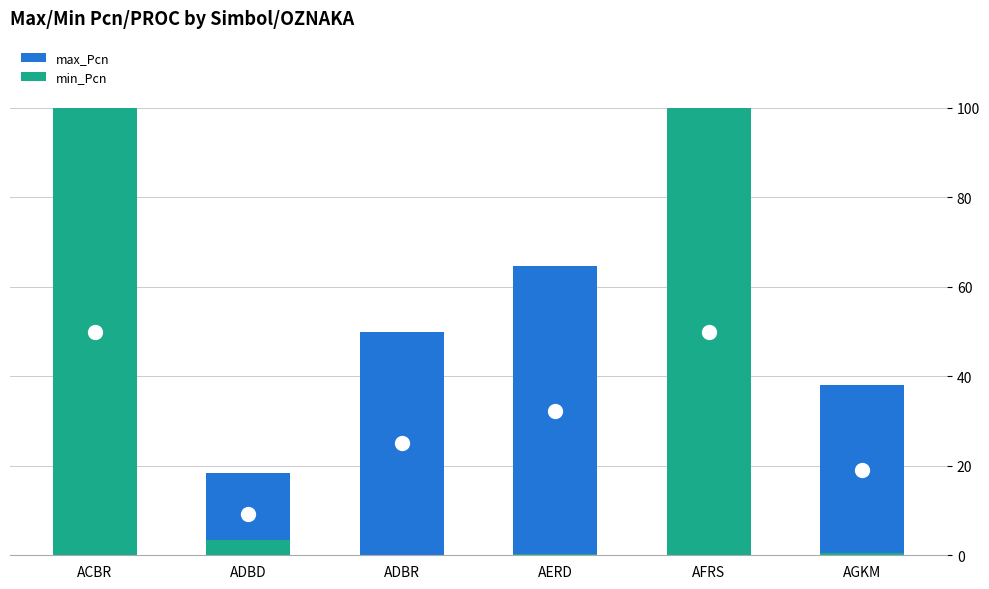

The min_Pcn series shows 0.1 at ADBR. True or false?

True